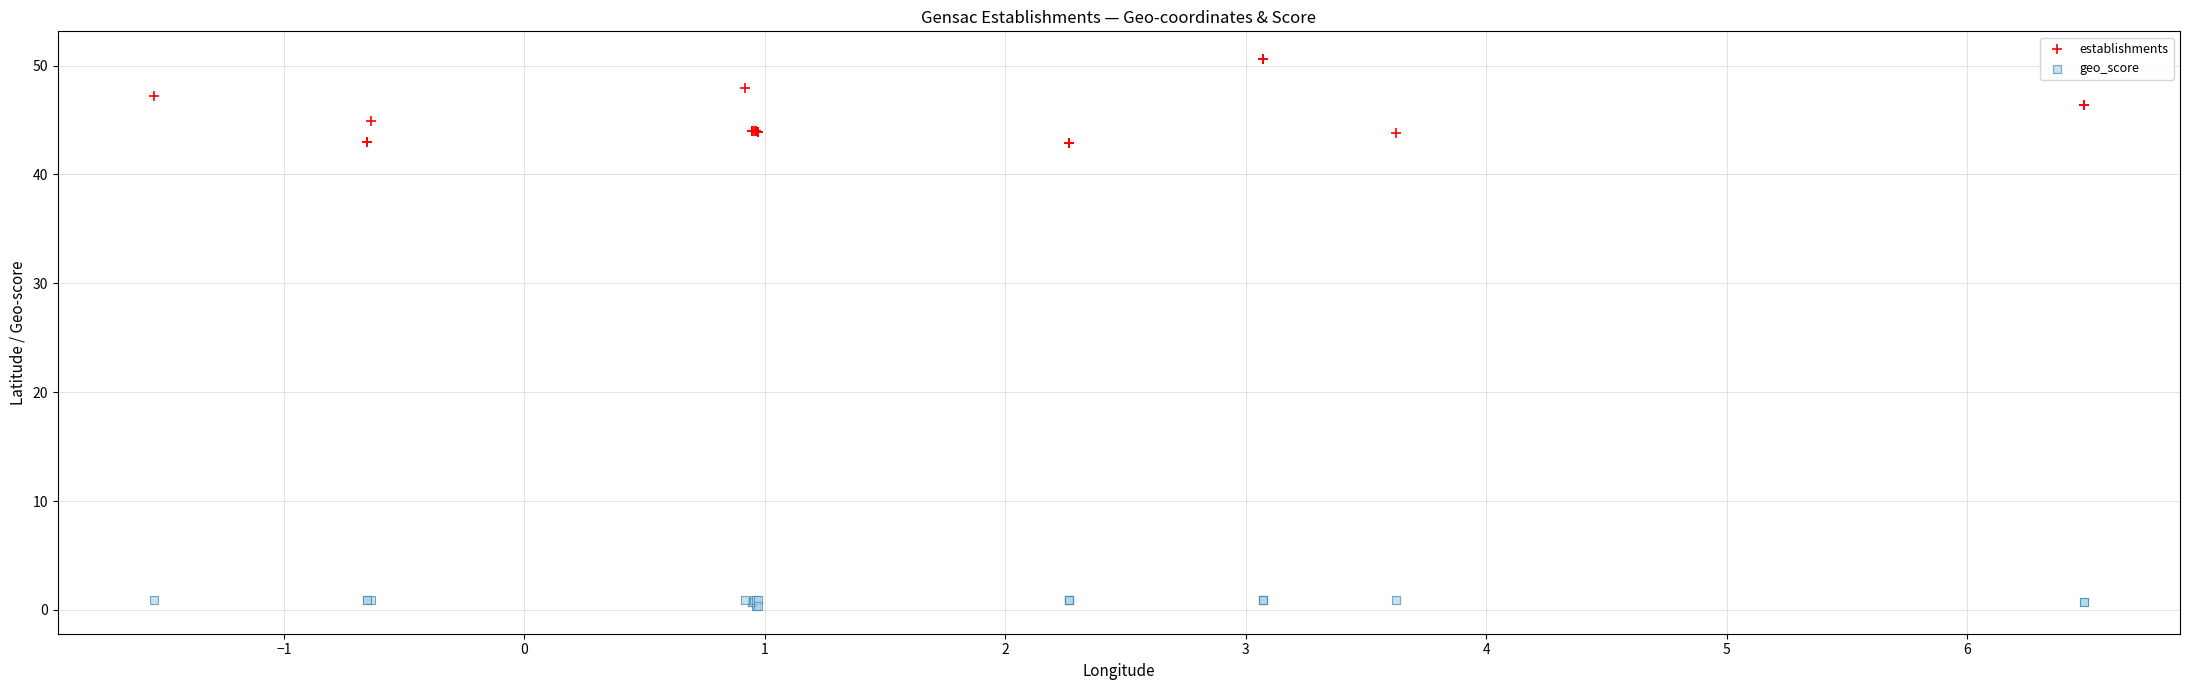

Which series has the largest Y range (max minus min)?

establishments